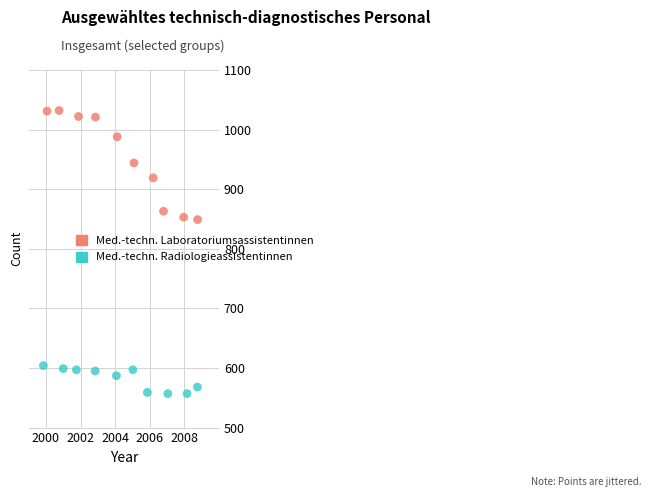

Which series reaches the maximum Y coordinate?

Med.-techn. Laboratoriumsassistentinnen